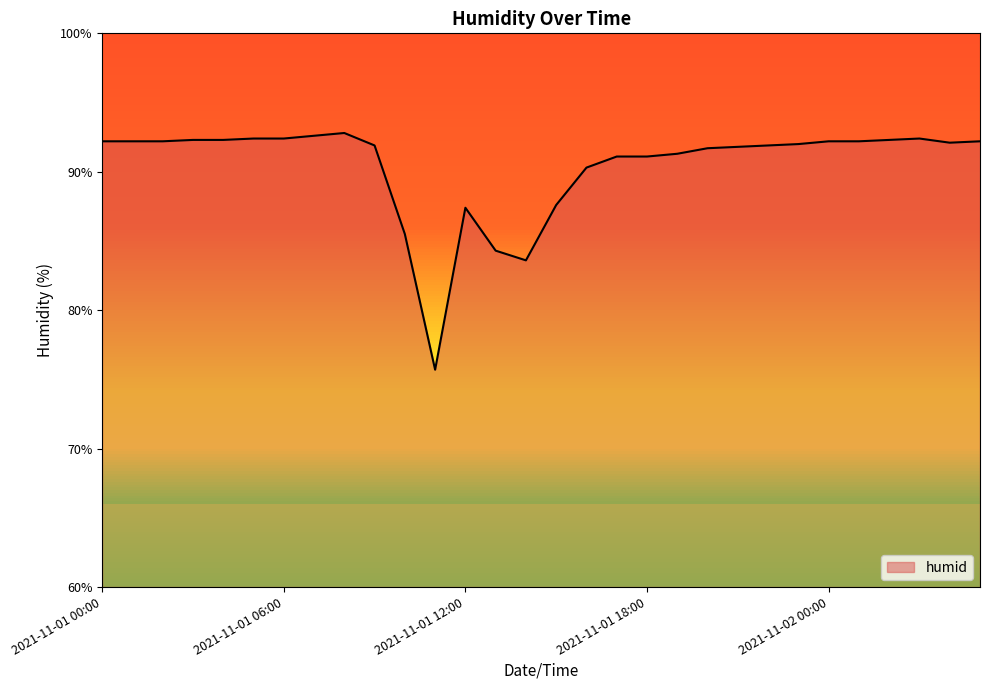

What is the greatest value displayed?

92.8